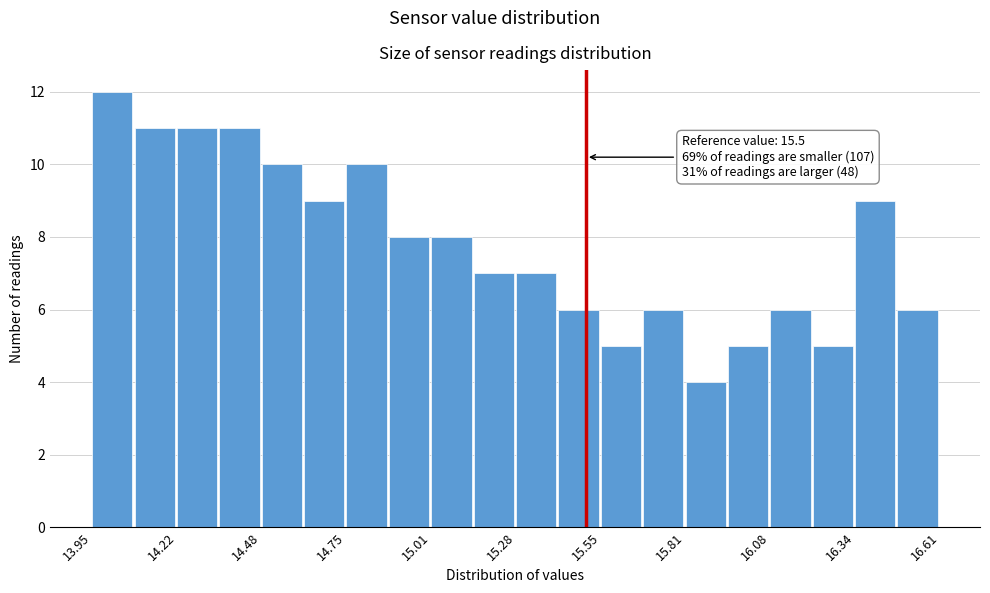

Around what value on the x-axis is the tallest bar? Give the approximate position of its centre, as read against the axis.

14.00